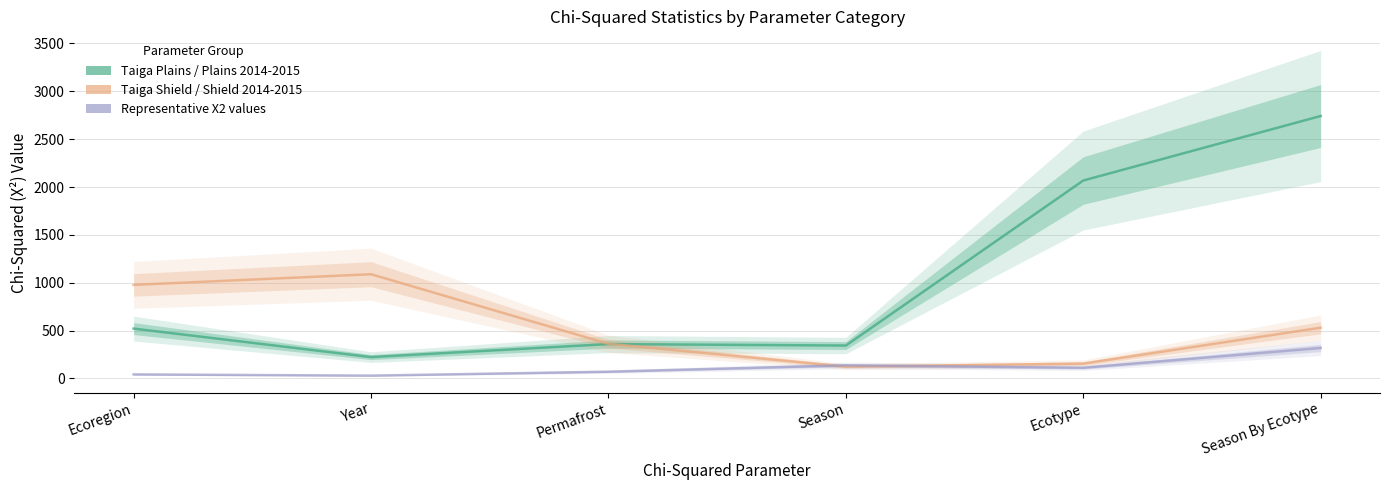

Is the value of Taiga Shield / Shield 2014-2015 at Permafrost greater than the value of Representative X2 values at Season?

Yes